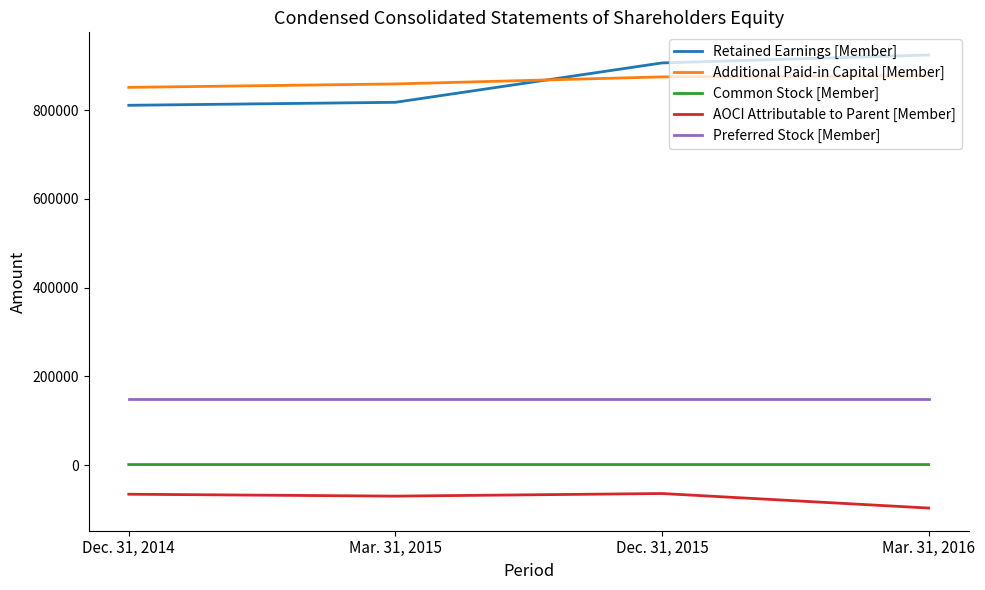

At which category does the chart reach its minimum across all series?

Mar. 31, 2016